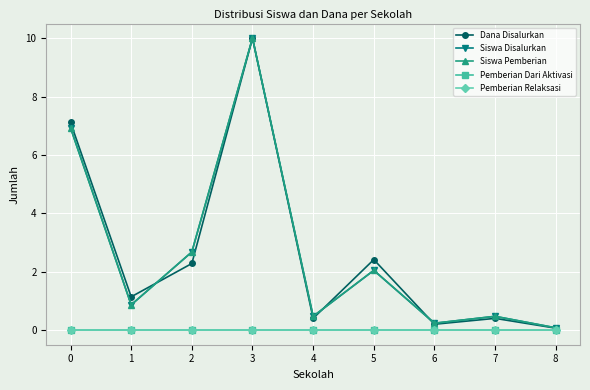

Which series changed the most between 0 and 1?

Siswa Disalurkan